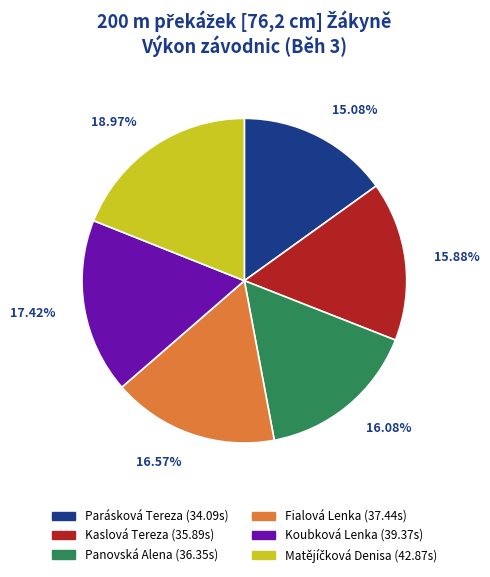

Count the number of slices in the pie.

6